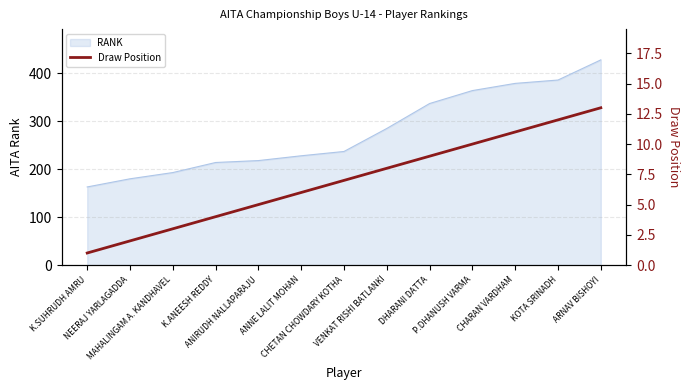

What is the difference between the maximum and second lowest values?

11